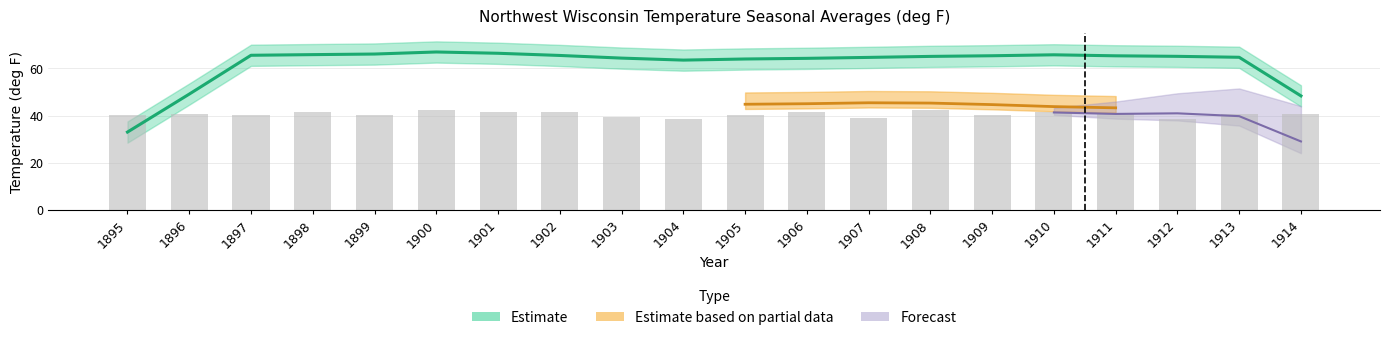

Read the JJA value at 1905.

64.5